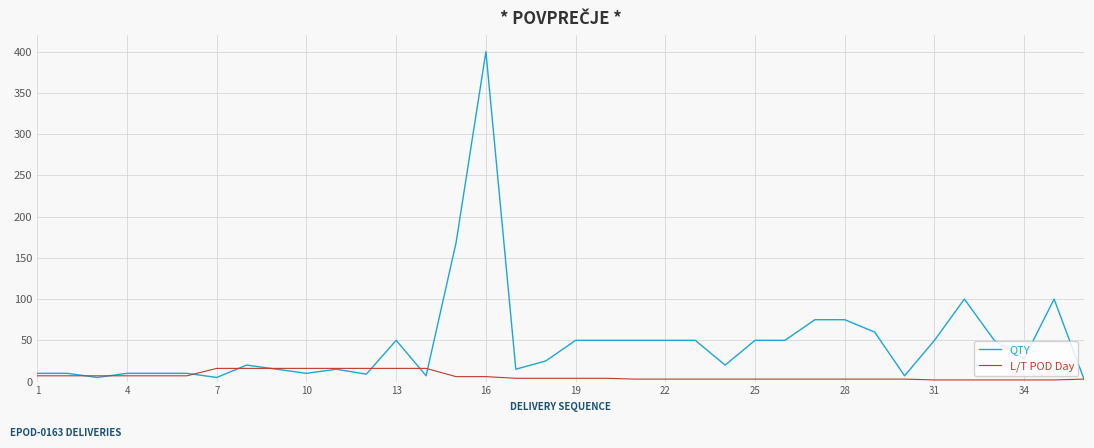

What is the maximum value for L/T POD Day?

16